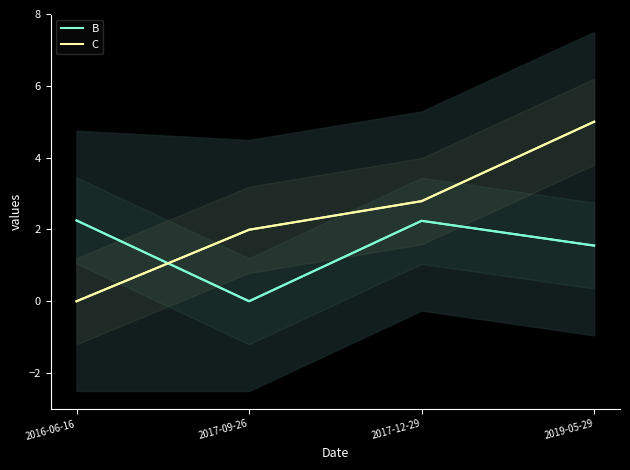

How many values in C are above zero?

3